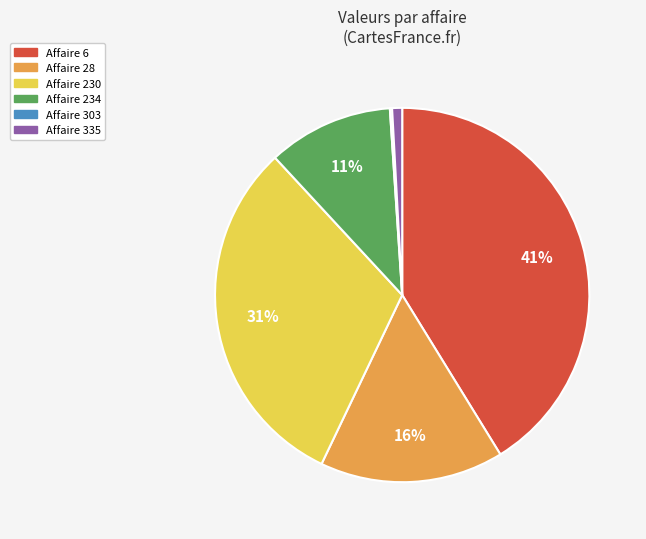

To the nearest percent, what is the average slice percentage?

17%